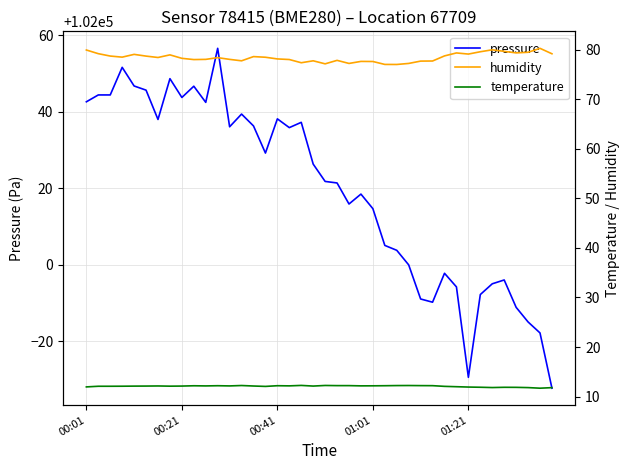

What is the maximum value for pressure?

102056.6